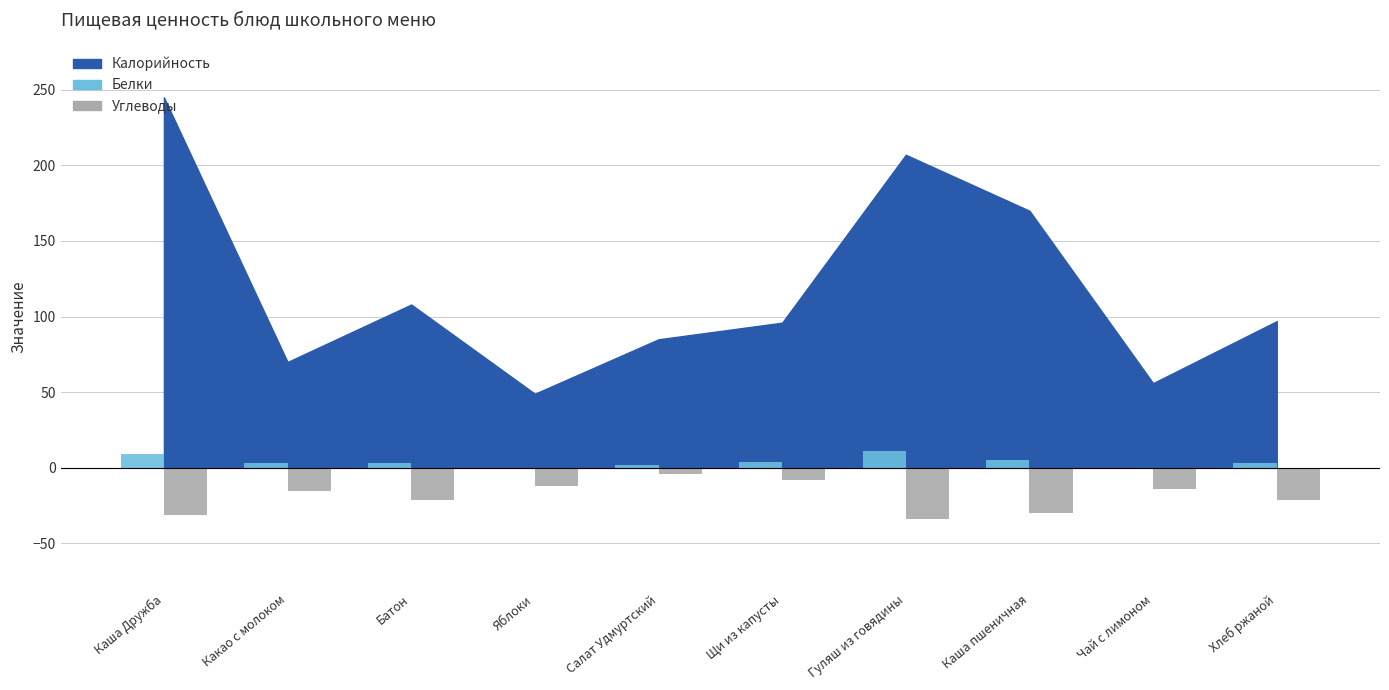

What is the sum of the Белки values at Каша пшеничная and Гуляш из говядины?

16